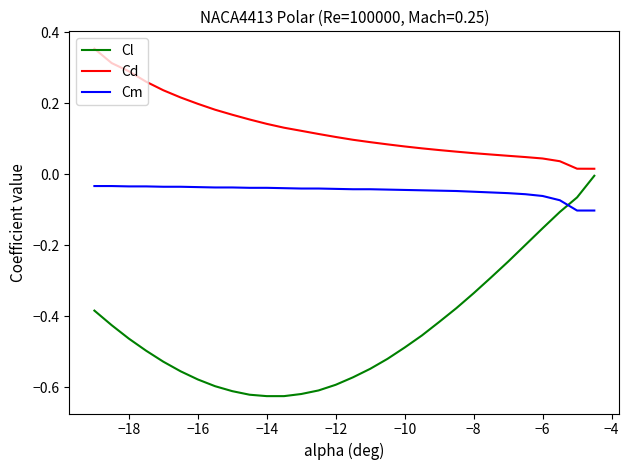

Which series ends up on top after the final intersection of Cl and Cm?

Cl